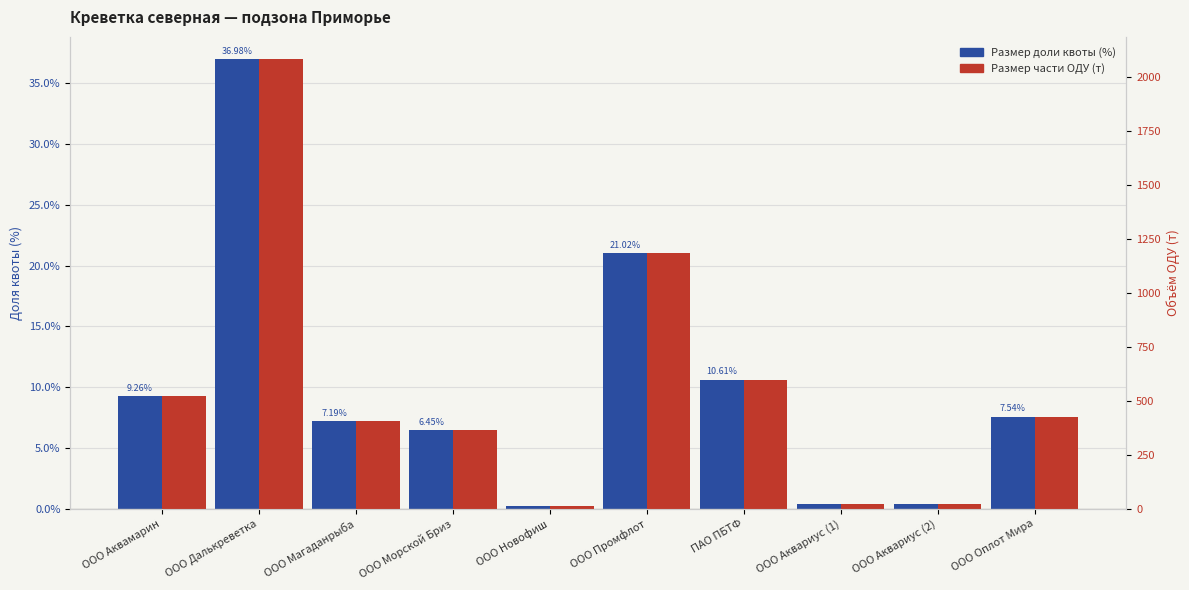

Reading left to right, list all the values displayed in this chart.

Размер доли квоты (%): 9.3	37.0	7.2	6.4	0.2	21.0	10.6	0.4	0.3	7.5
Размер части ОДУ (т): 521.7	2084.1	405.4	363.4	11.8	1184.7	597.7	20.5	19.4	425.2